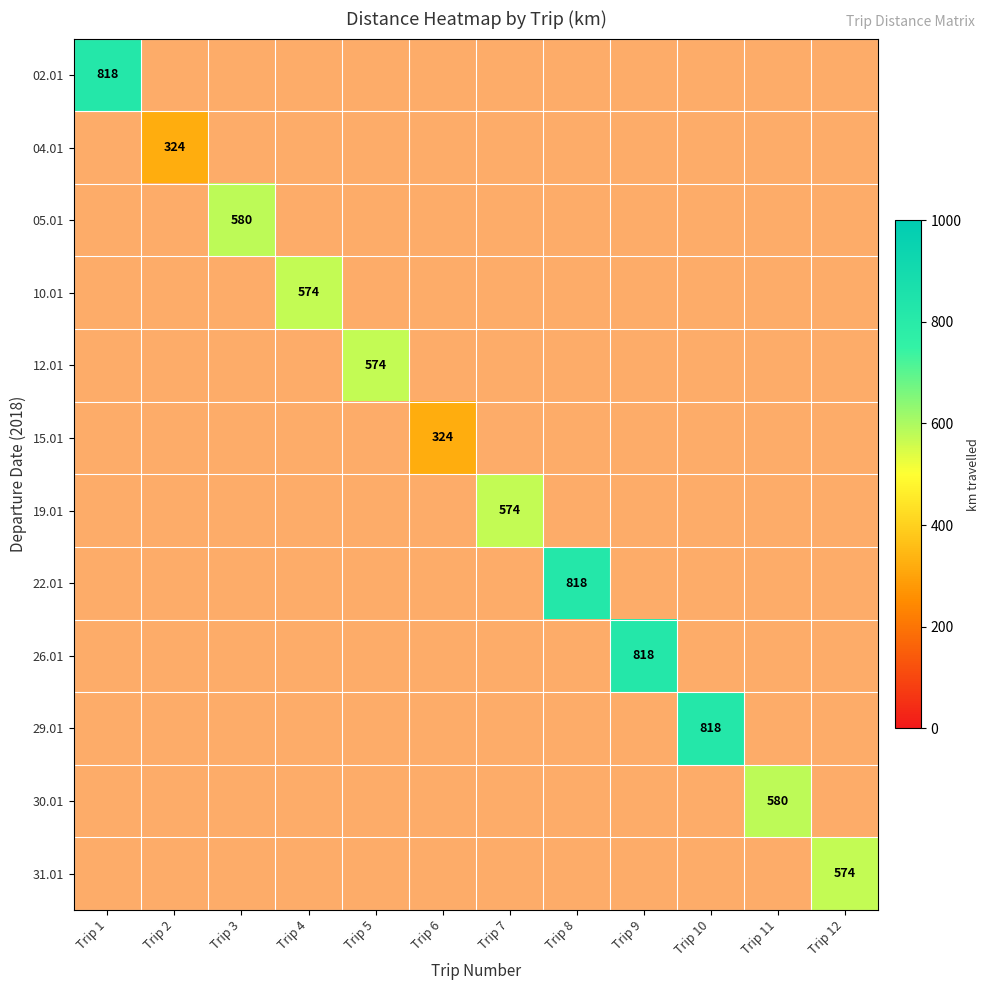

What is the maximum value for 02.01?

818.0